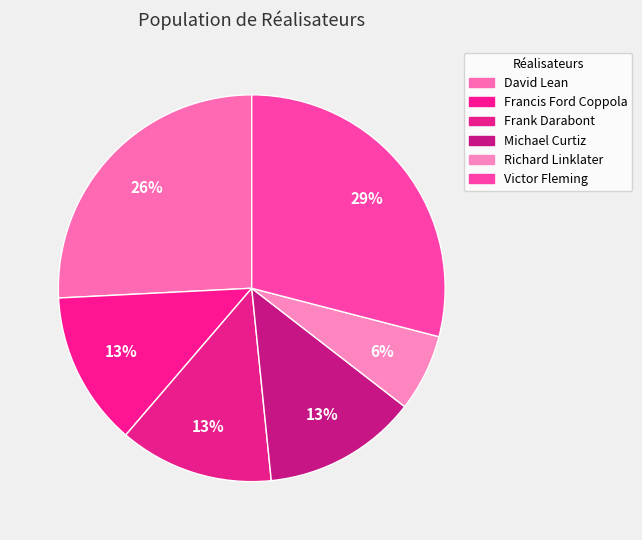

What is the smallest slice in the pie chart?

Richard Linklater